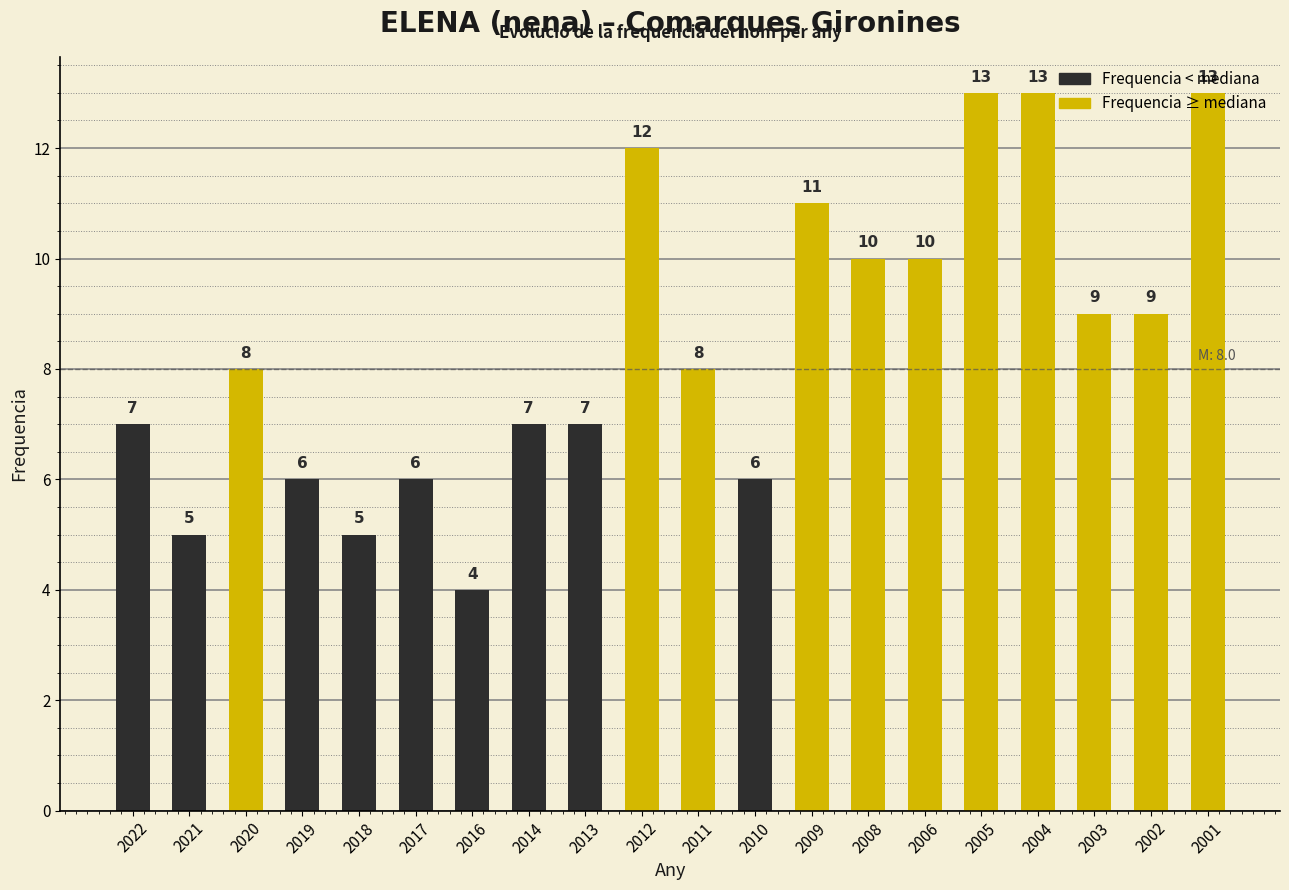

What is the smallest value displayed?

4